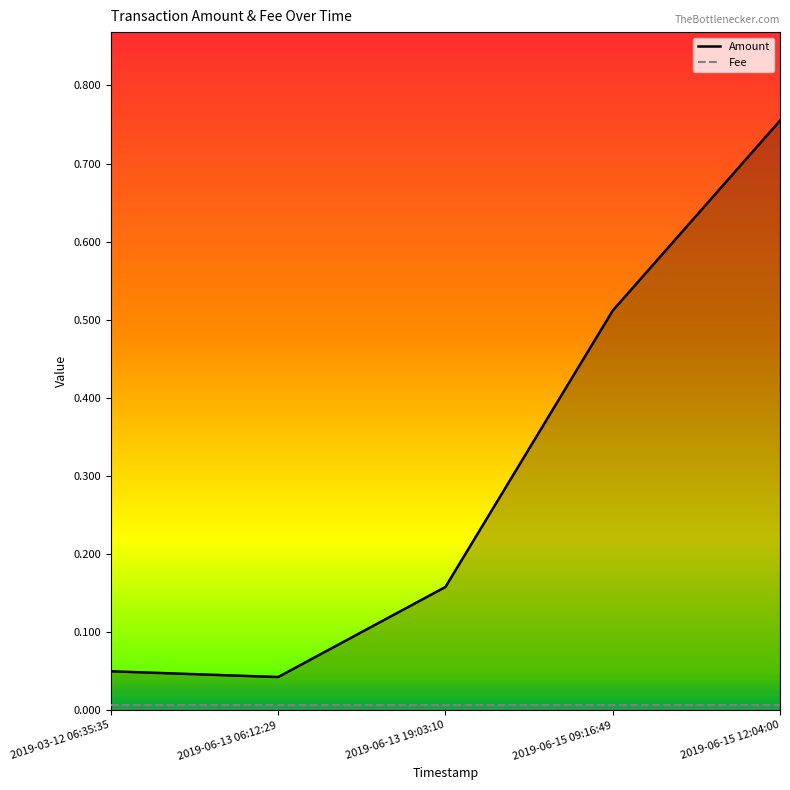

What is the total value across all series at 2019-06-15 09:16:49?

0.5